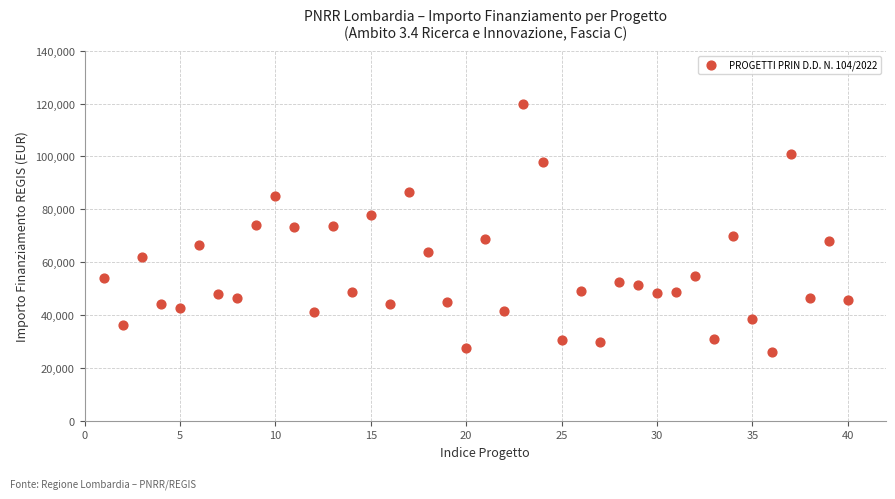

What is the range of Y values (max minus min)?

93941.0